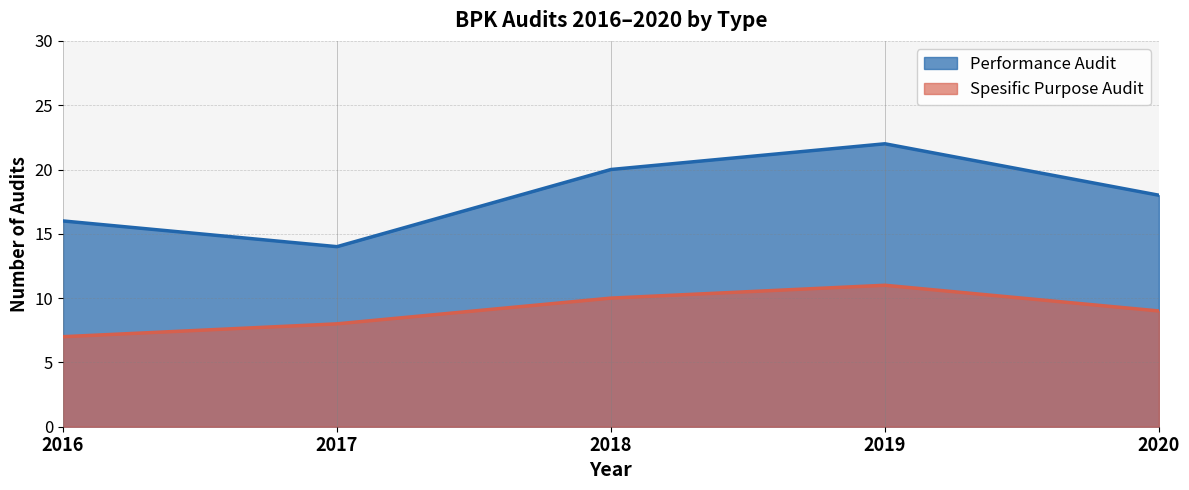

What value does the Performance Audit series have at 2016?

16